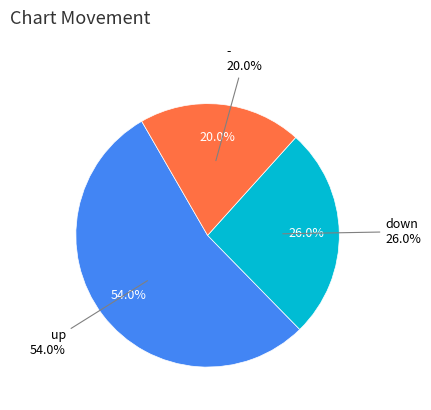

Which category has the smallest portion of the pie?

-